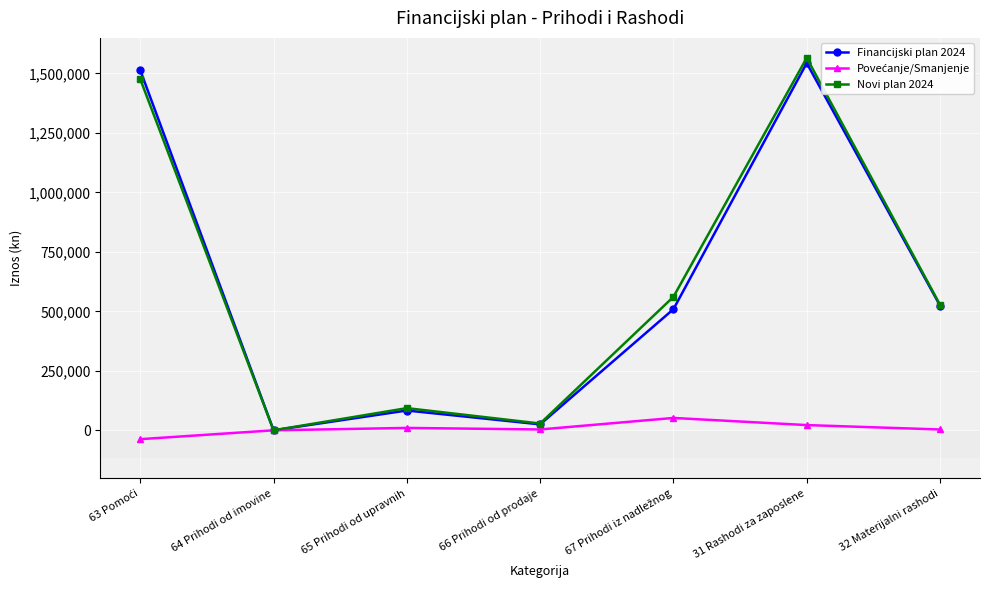

What is the greatest value displayed?

1564852